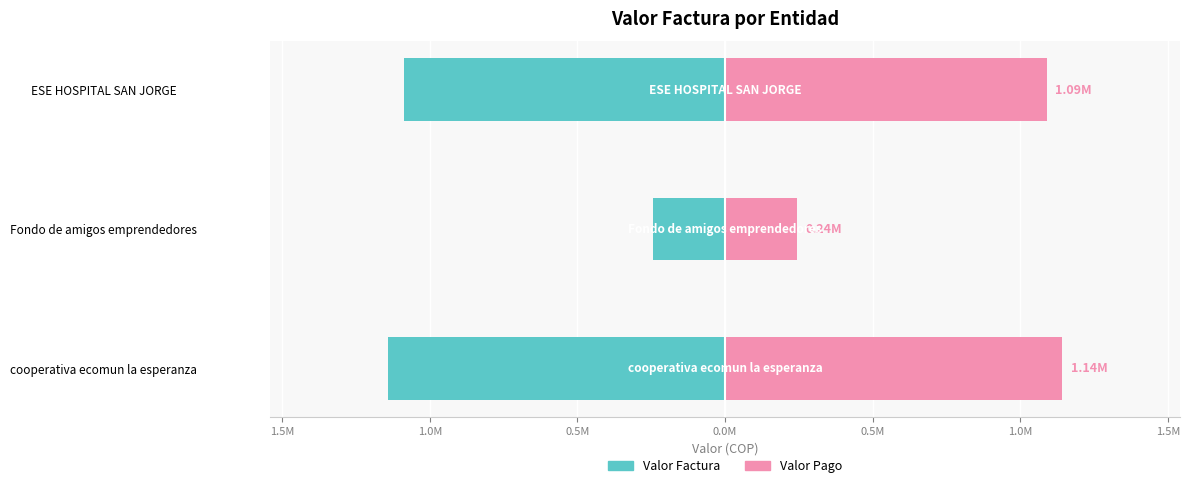

At how many categories does at least one series exceed -772228?

3